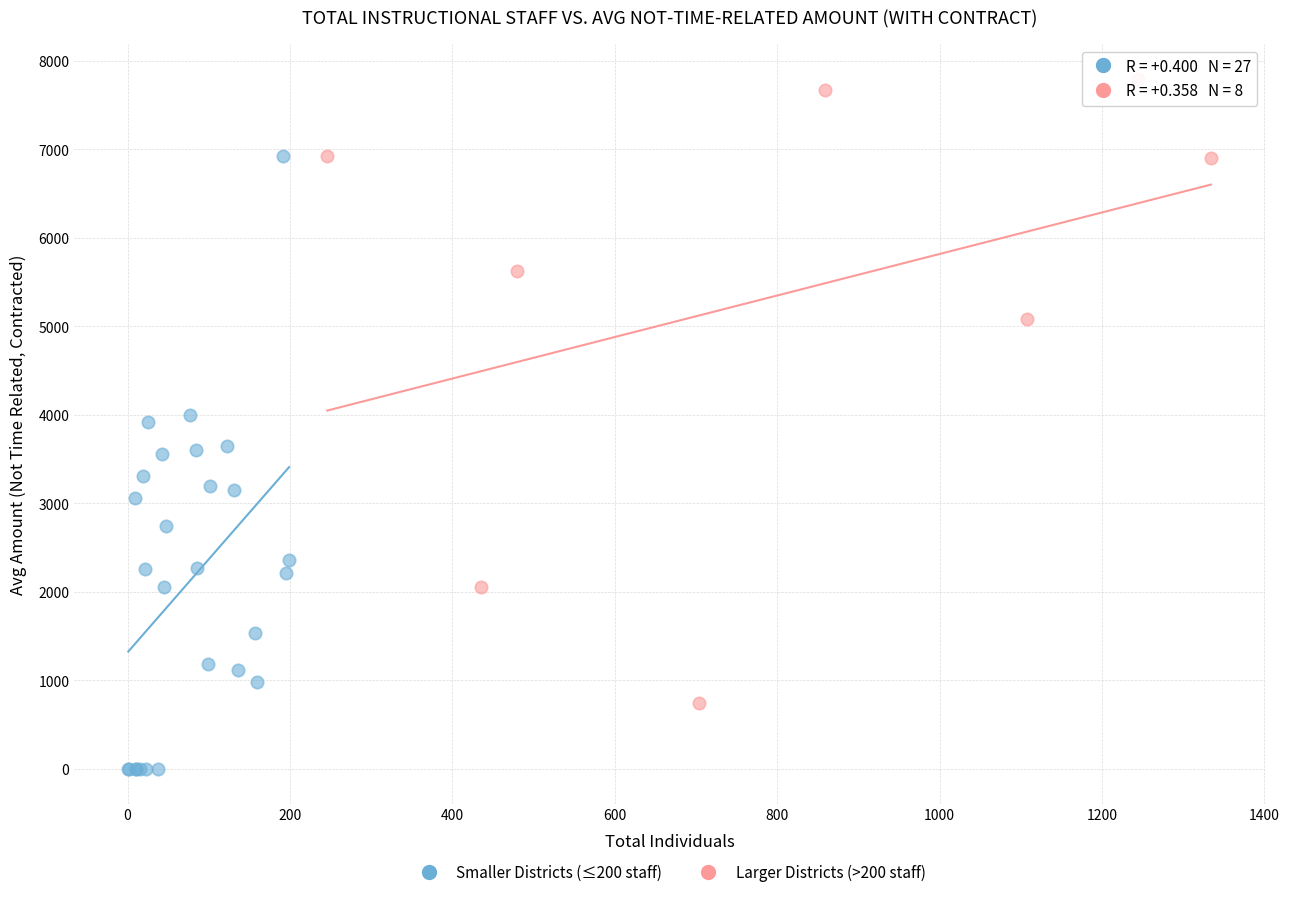

Which series reaches the minimum Y coordinate?

Smaller Districts (≤200 staff)